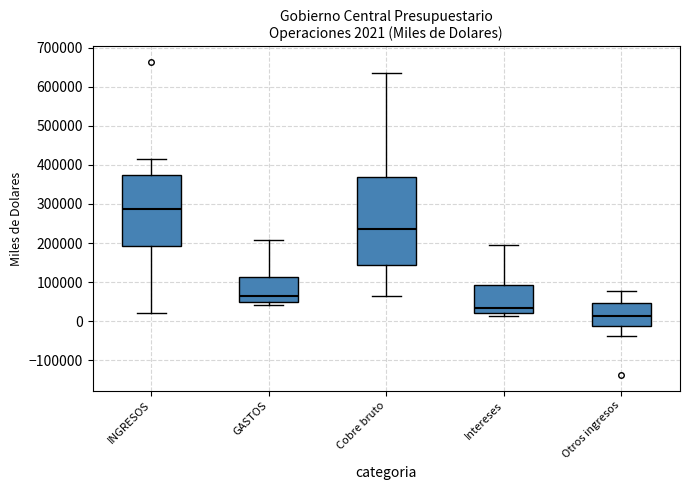

Comparing the boxes themselves (not the whiskers), which one is the tallest?

Cobre bruto